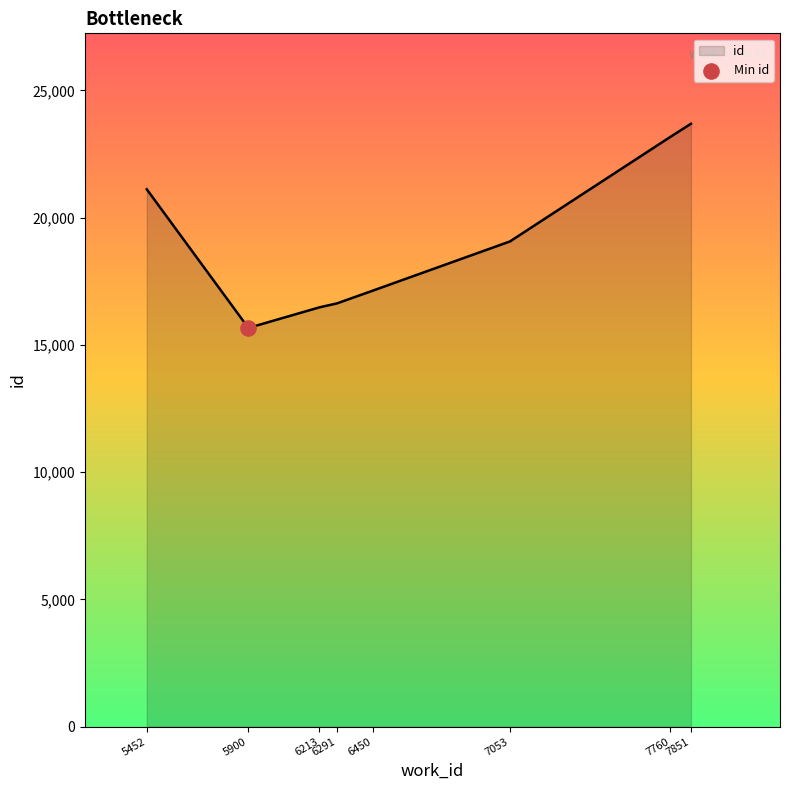

Approximately how many times larger is the value at 6291 compared to 7851?

0.7